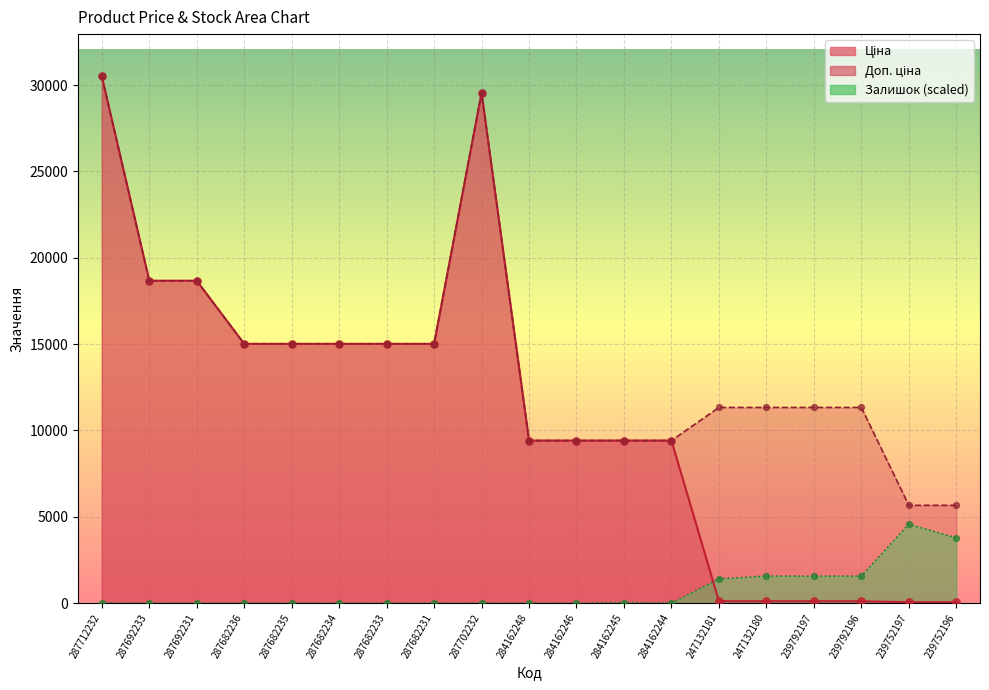

What are all the series names shown in the legend?

Ціна, Доп. ціна, Залишок